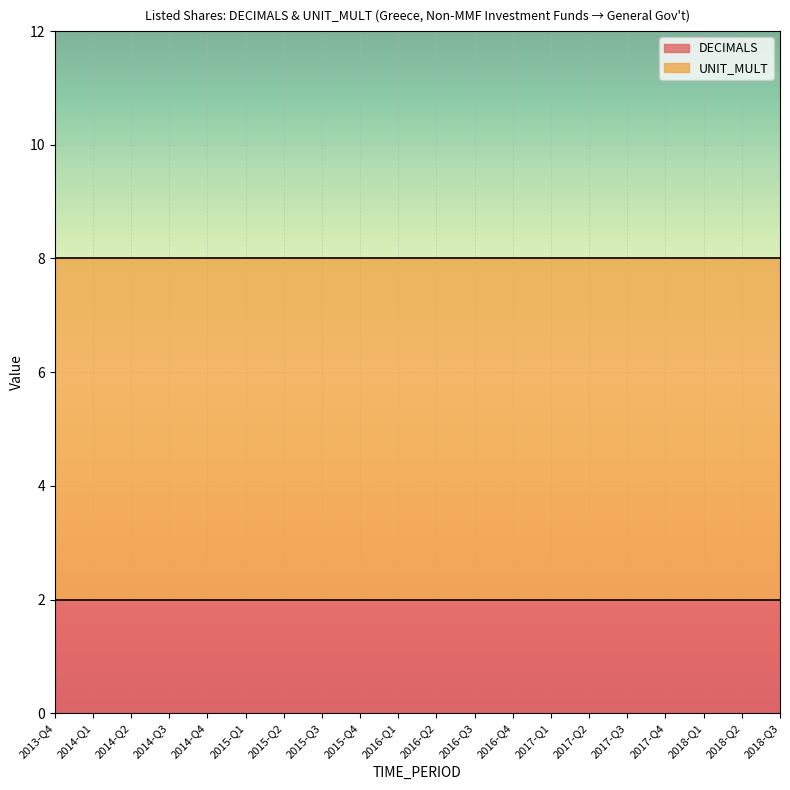

Is the value of UNIT_MULT at 2016-Q1 greater than the value of DECIMALS at 2015-Q1?

Yes